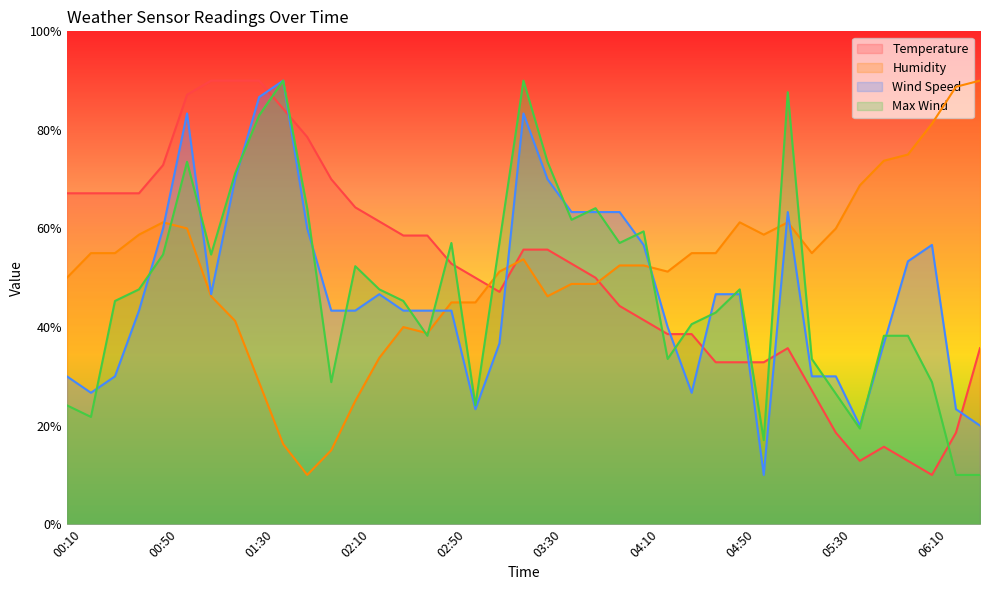

Rank the series at 01:00 from highest to lowest value.

Temperature, Wind Speed, Max Wind, Humidity